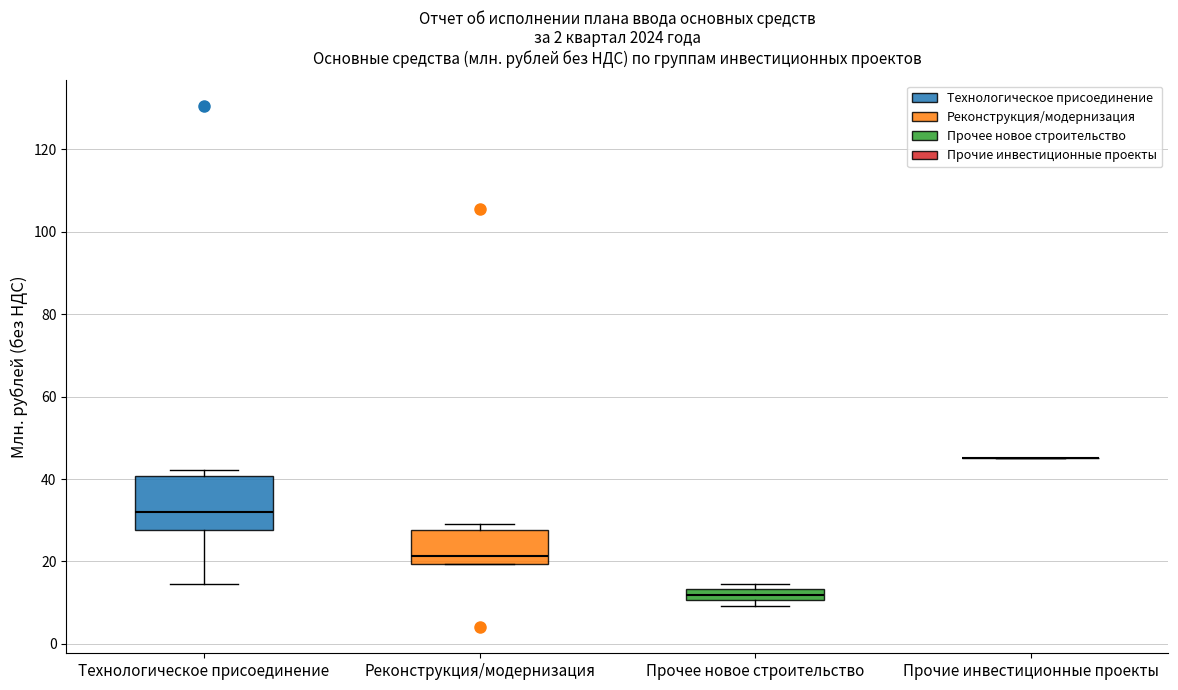

Comparing the boxes themselves (not the whiskers), which one is the tallest?

Технологическое присоединение